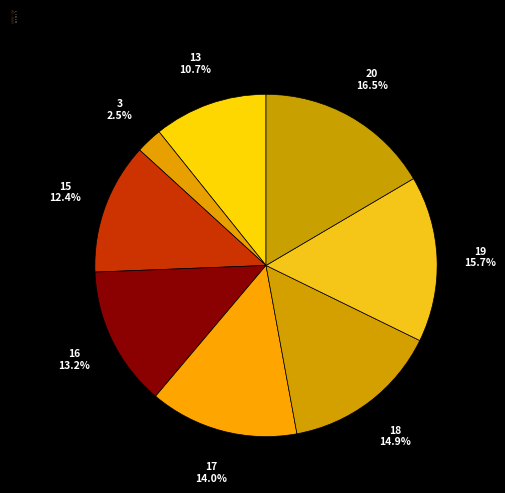

Is it true that 13 is 11% of the pie?

True